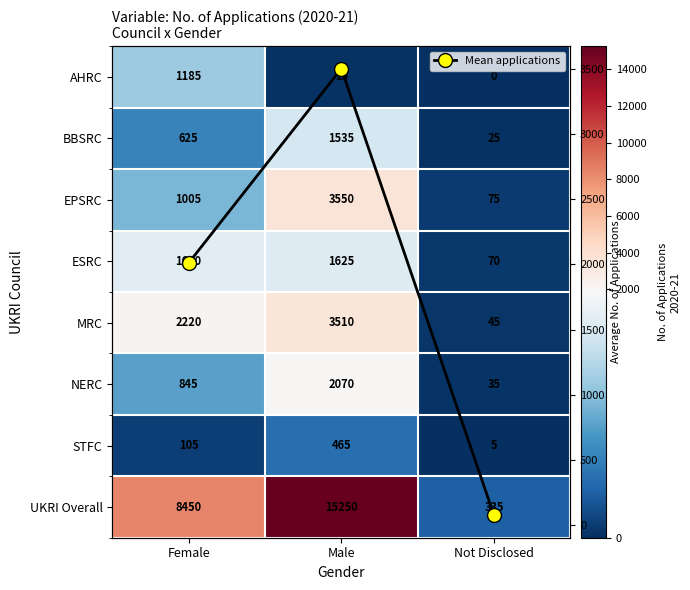

Count the number of data series in this chart.

9